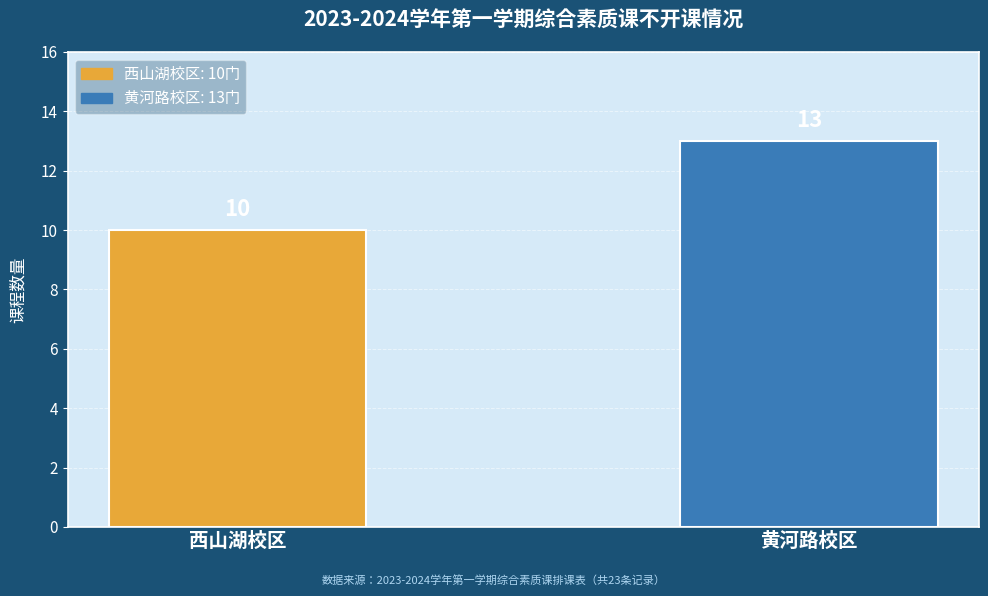

What is the change in value from 西山湖校区 to 黄河路校区?

+3